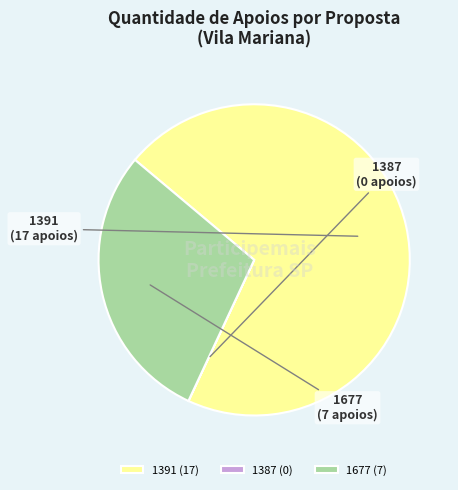

Is 1391 (17) the majority of the pie?

Yes